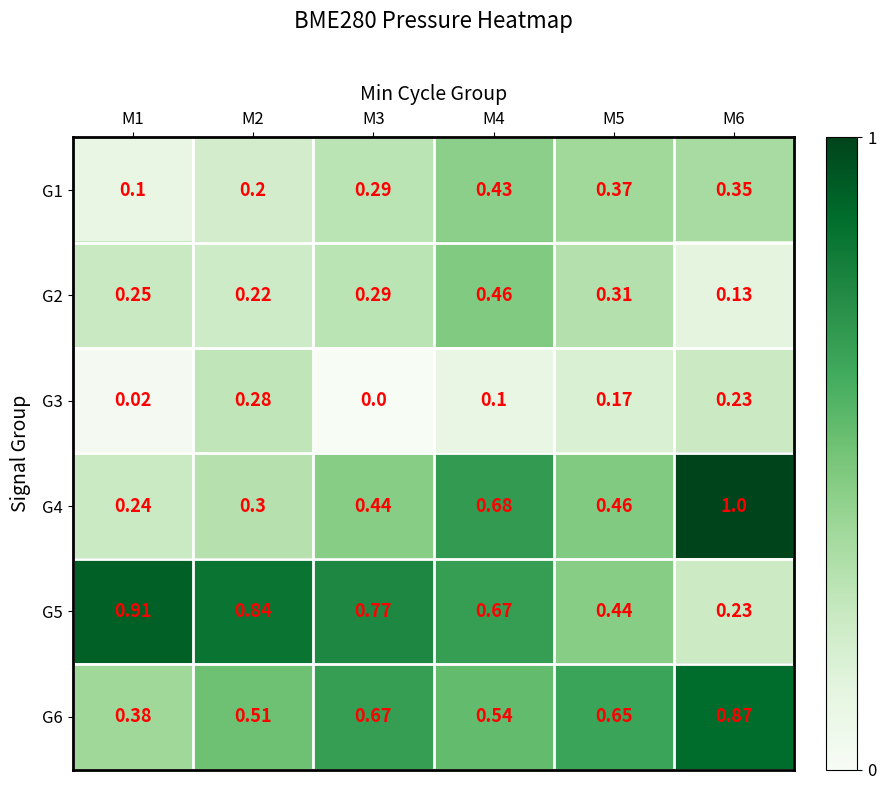

Reading left to right, transcribe all the data shown in this chart.

G1: M1=0.1	M2=0.2	M3=0.3	M4=0.4	M5=0.4	M6=0.3
G2: M1=0.2	M2=0.2	M3=0.3	M4=0.5	M5=0.3	M6=0.1
G3: M1=0.0	M2=0.3	M3=0.0	M4=0.1	M5=0.2	M6=0.2
G4: M1=0.2	M2=0.3	M3=0.4	M4=0.7	M5=0.5	M6=1.0
G5: M1=0.9	M2=0.8	M3=0.8	M4=0.7	M5=0.4	M6=0.2
G6: M1=0.4	M2=0.5	M3=0.7	M4=0.5	M5=0.7	M6=0.9